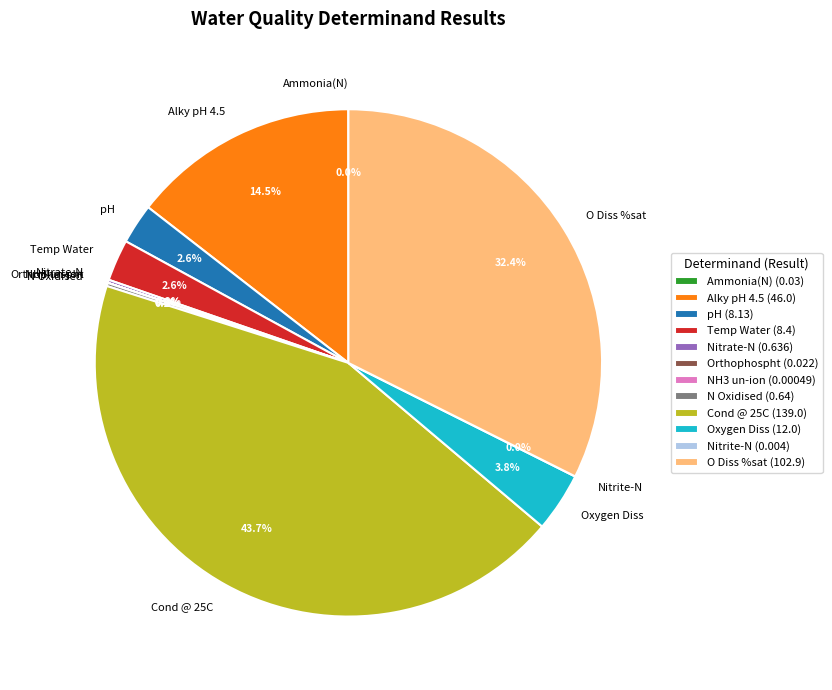

Is there any slice that represents more than half of the pie?

No